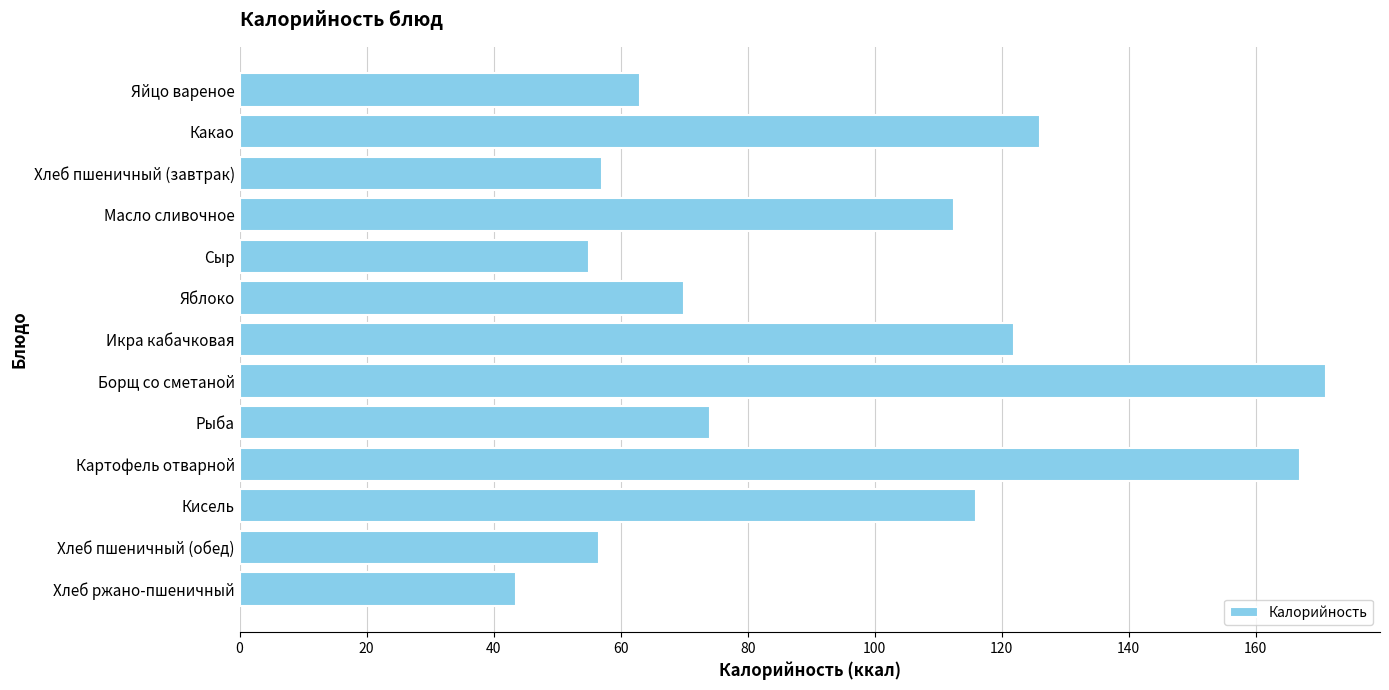

What is the difference between the second highest and minimum values?

123.5